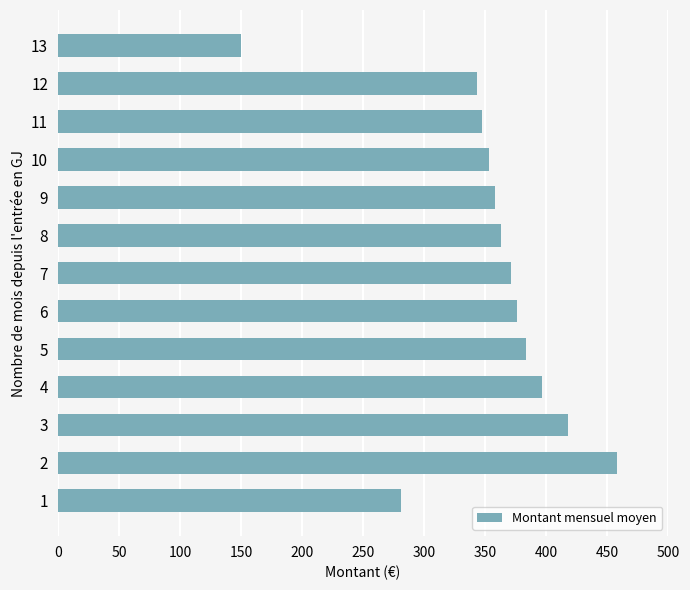

What is the greatest value displayed?

457.7